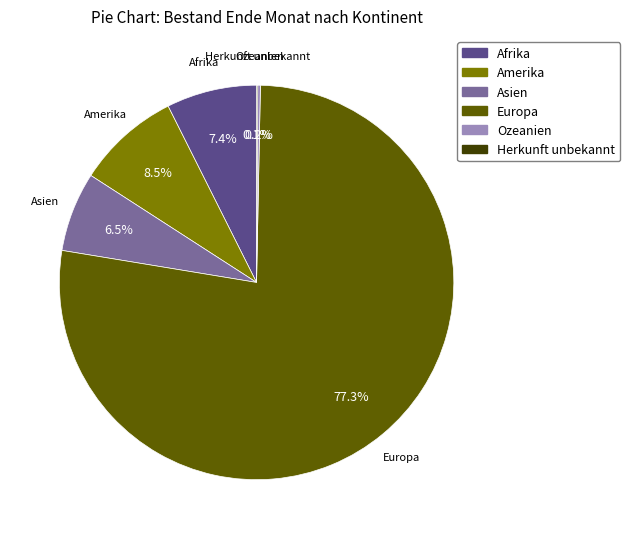

What portion of the pie excludes Europa?

22.7%